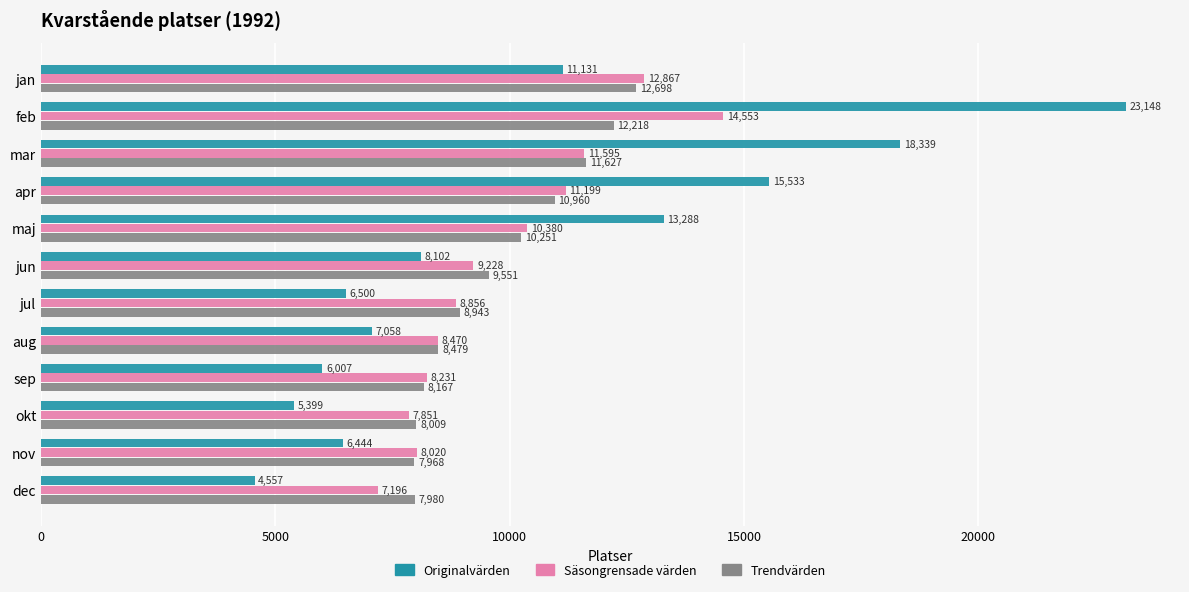

Which series has the largest range (max minus min)?

Originalvärden